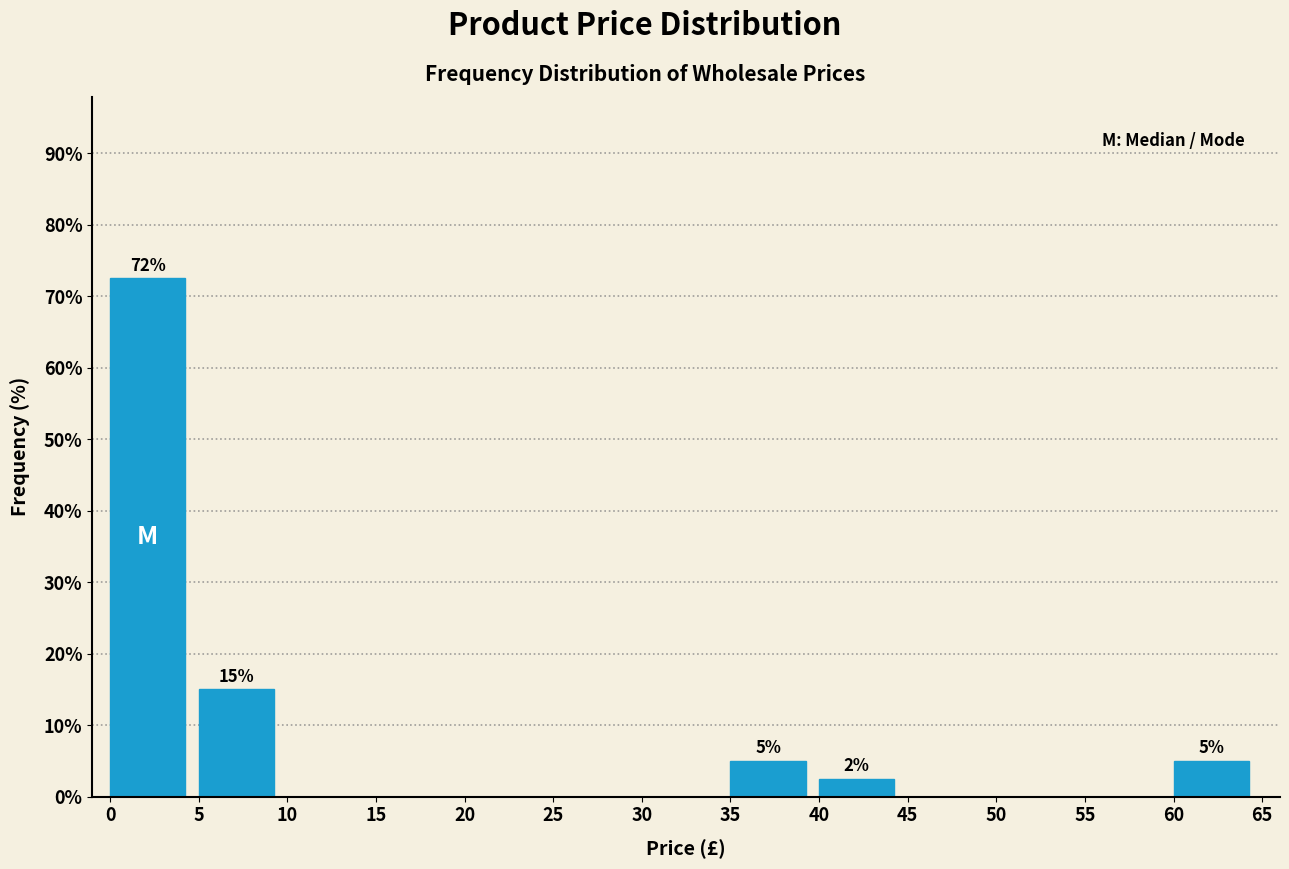

Over which range of the x-axis is the bar tallest?

0 to 5